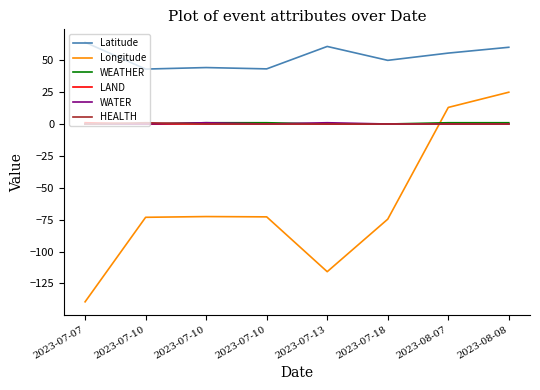

True or false: Latitude and WATER cross at least once.

False